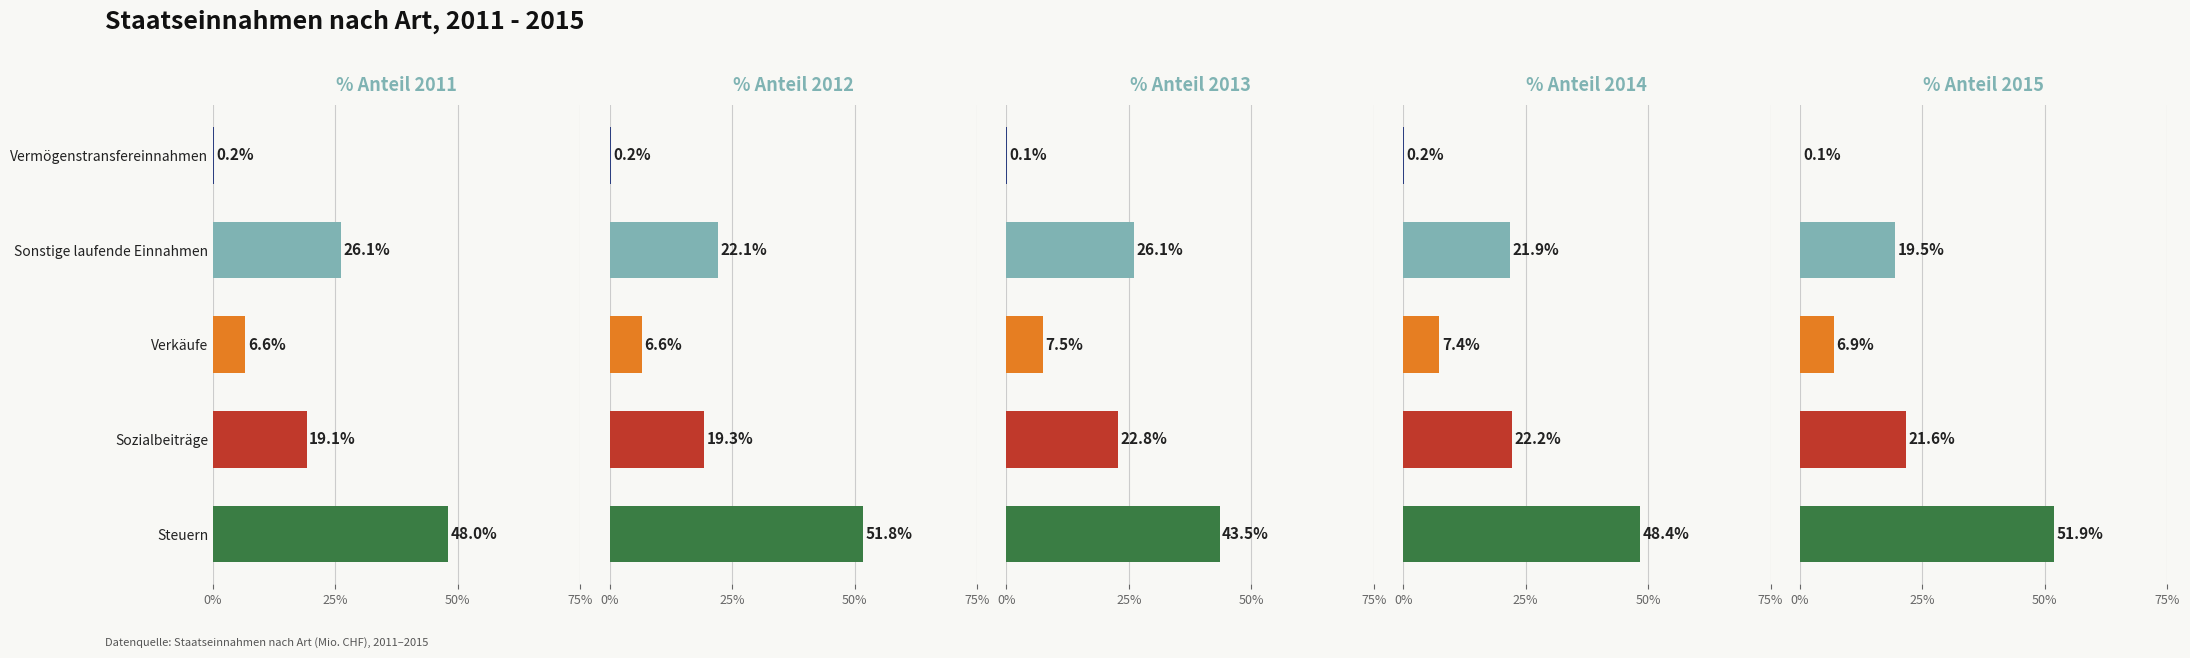

What is the sum of all 2013 values?

1.0